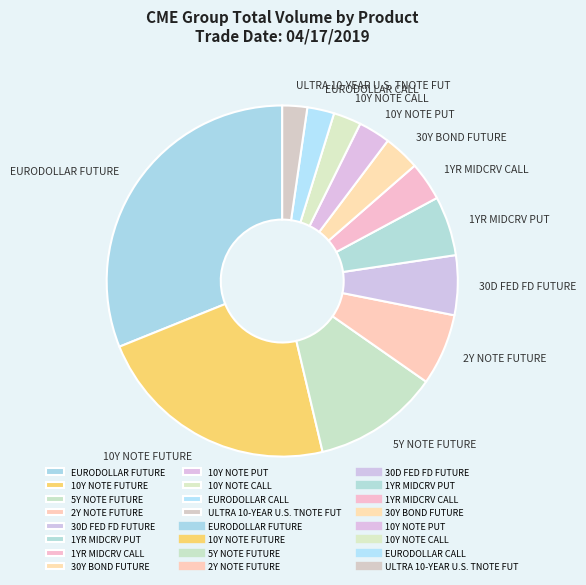

Combined, do 5Y NOTE FUTURE and 1YR MIDCRV PUT account for over 50%?

No